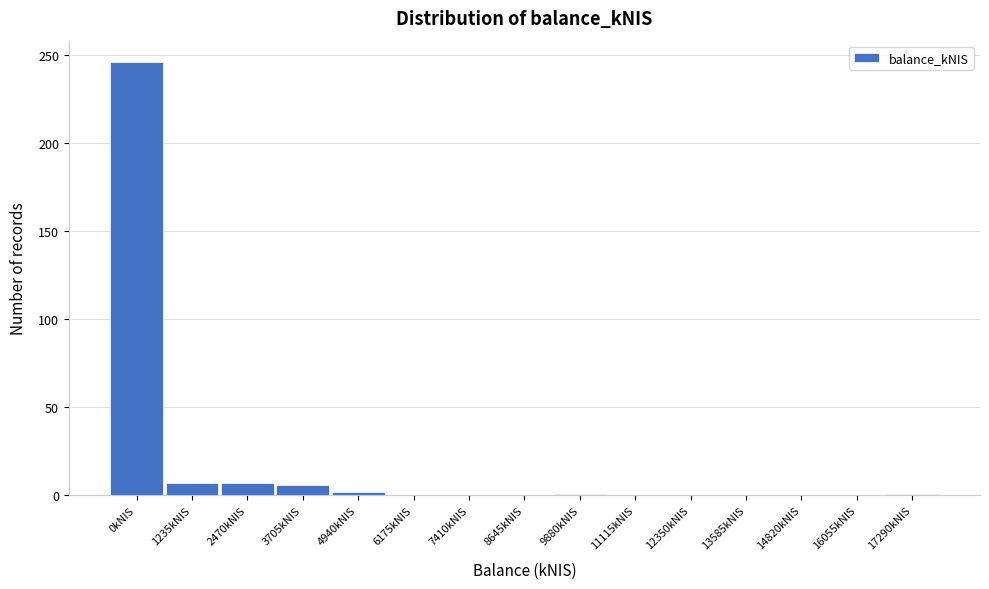

Is it true that the value at 11115kNIS is 0?

True